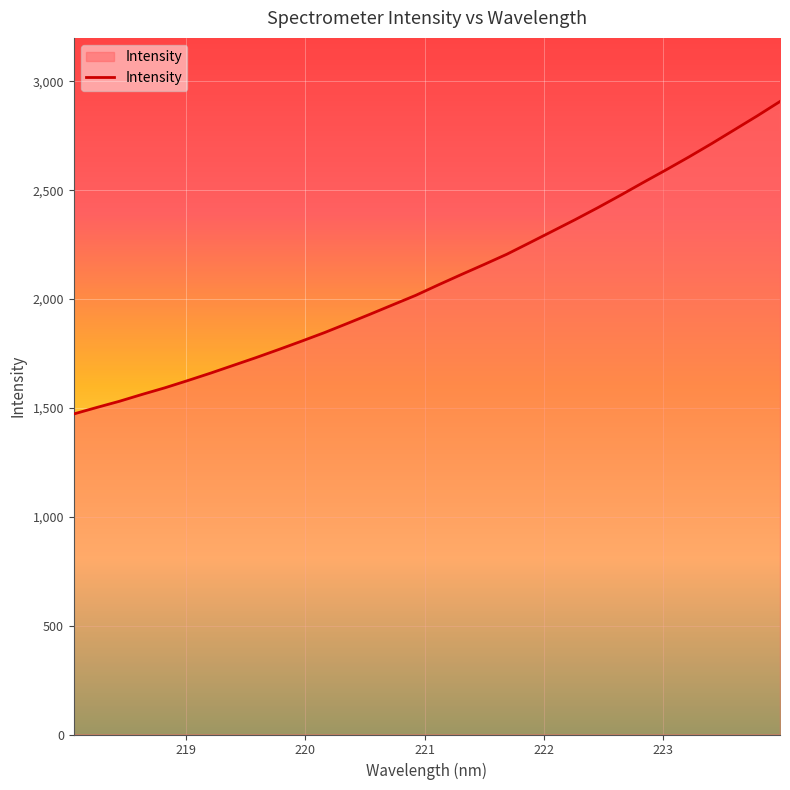

What is the maximum value shown in the chart?

2907.8